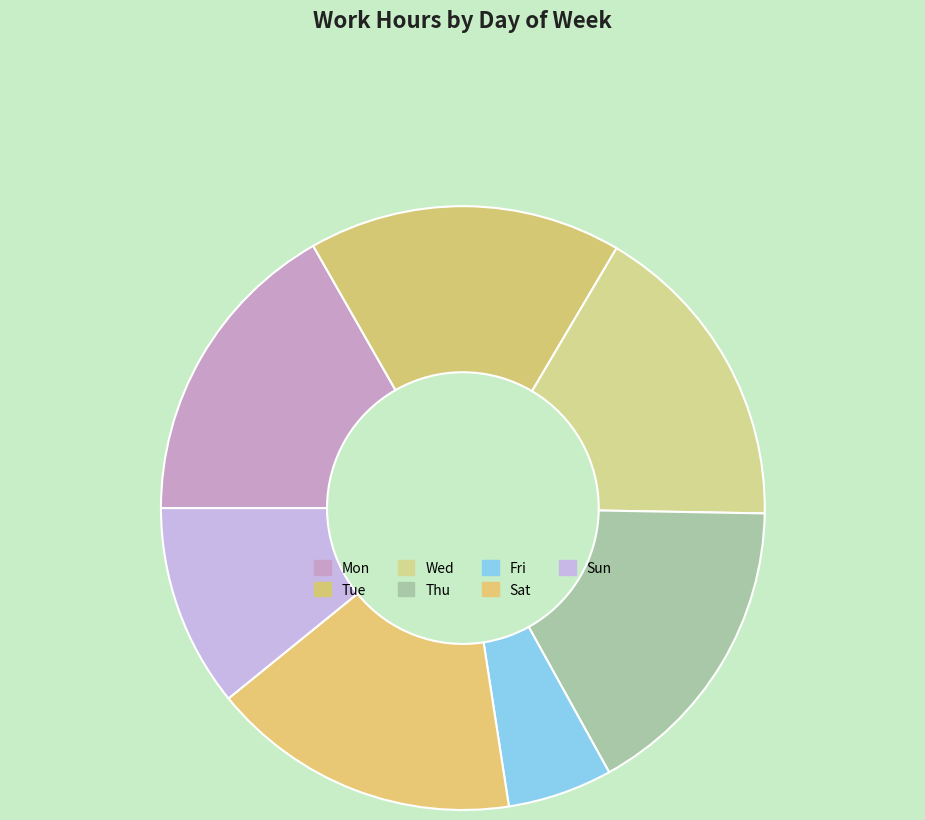

Count the number of slices in the pie.

7